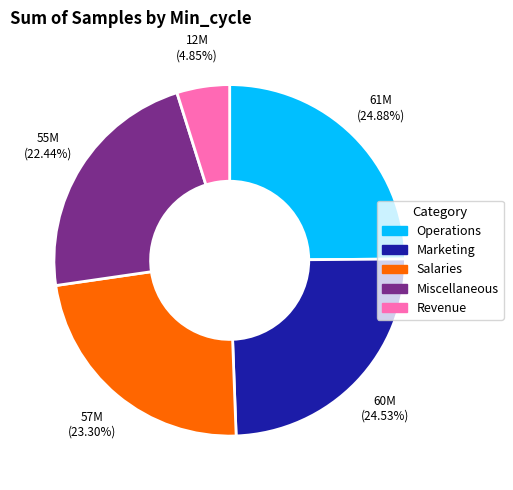

To the nearest percent, what is the average slice percentage?

20%